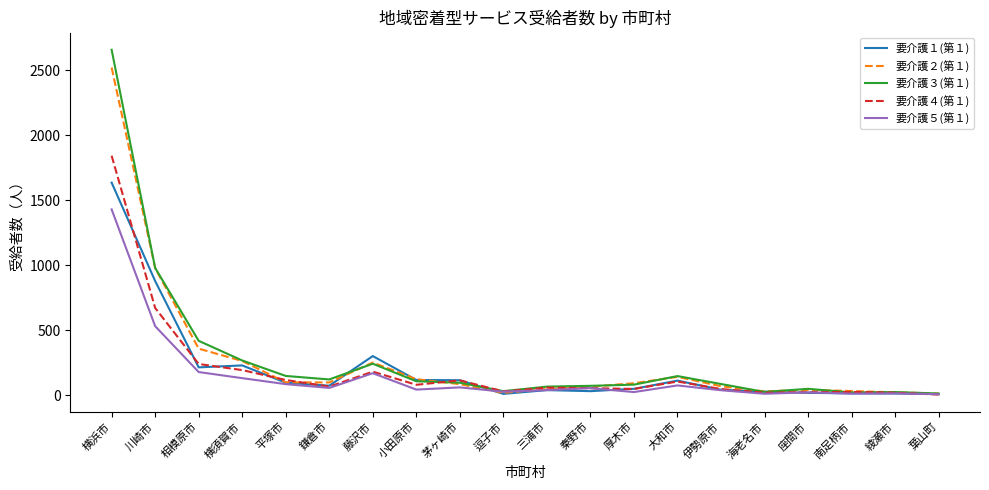

What is the sum of all 要介護５(第１) values?

2986